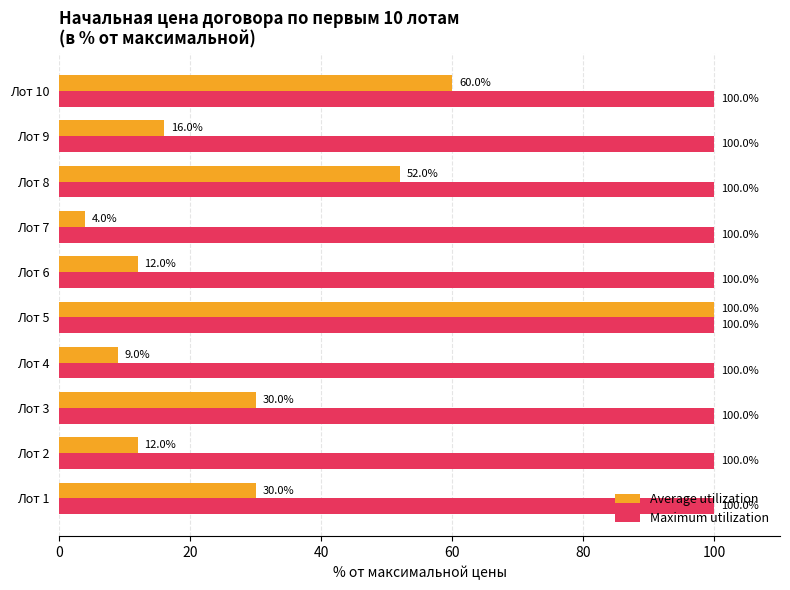

What value does the Average utilization series have at Лот 7?

4